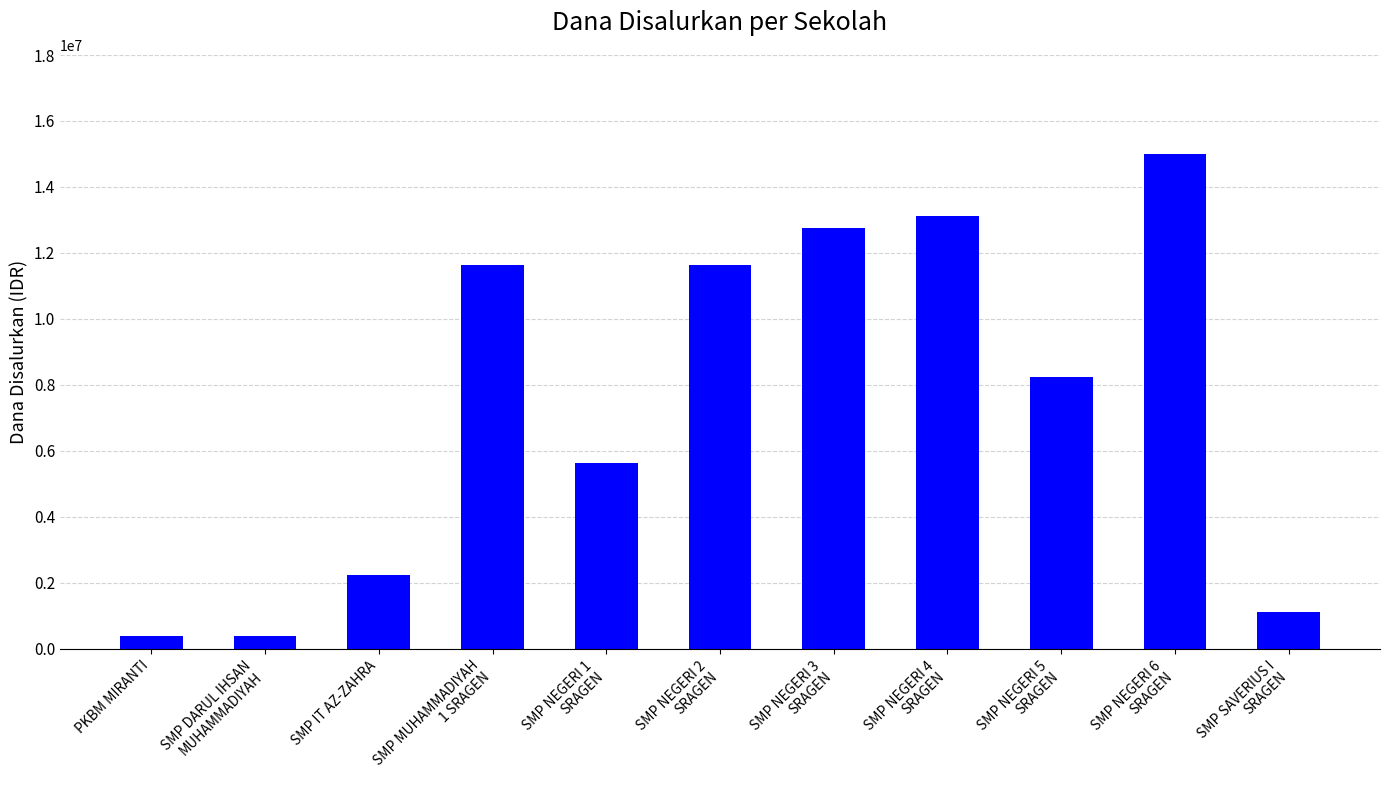

What is the greatest value displayed?

15000000